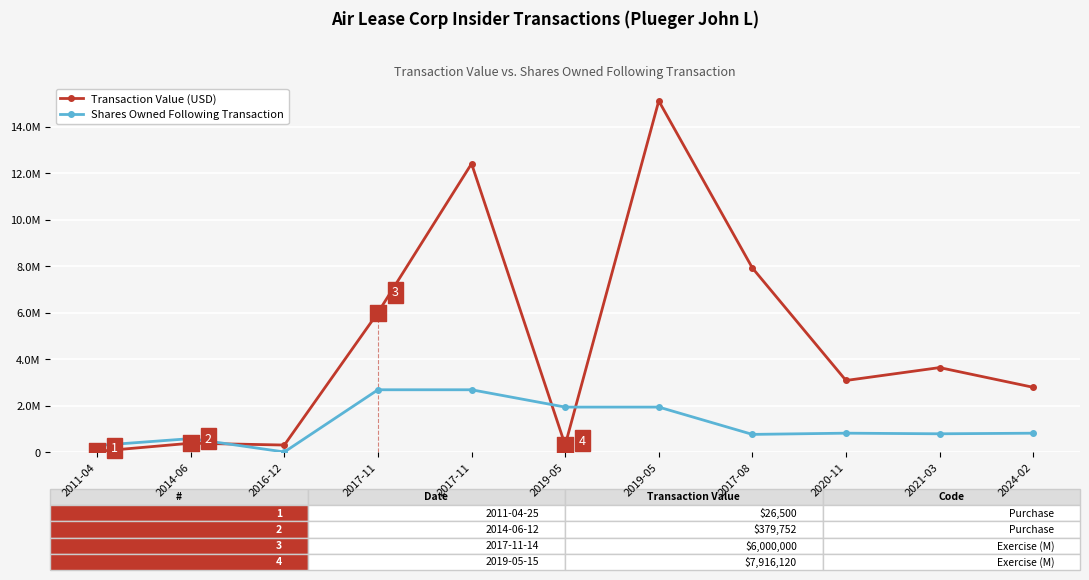

What is the total value across all series at 2016-12?

302000